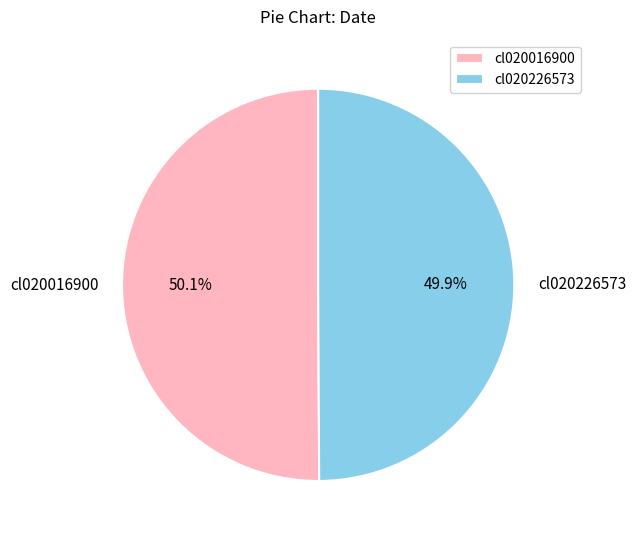

Approximately how many times larger is the value at cl020016900 compared to cl020226573?

1.0